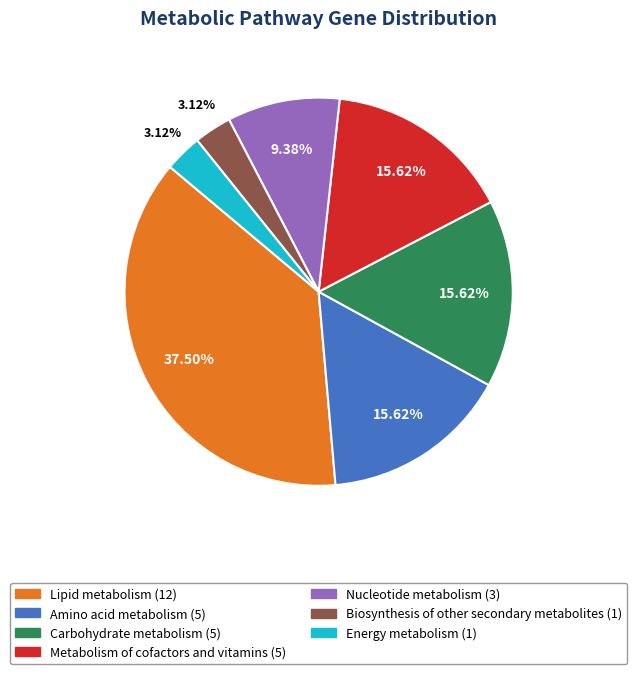

How many slices are in this pie chart?

7